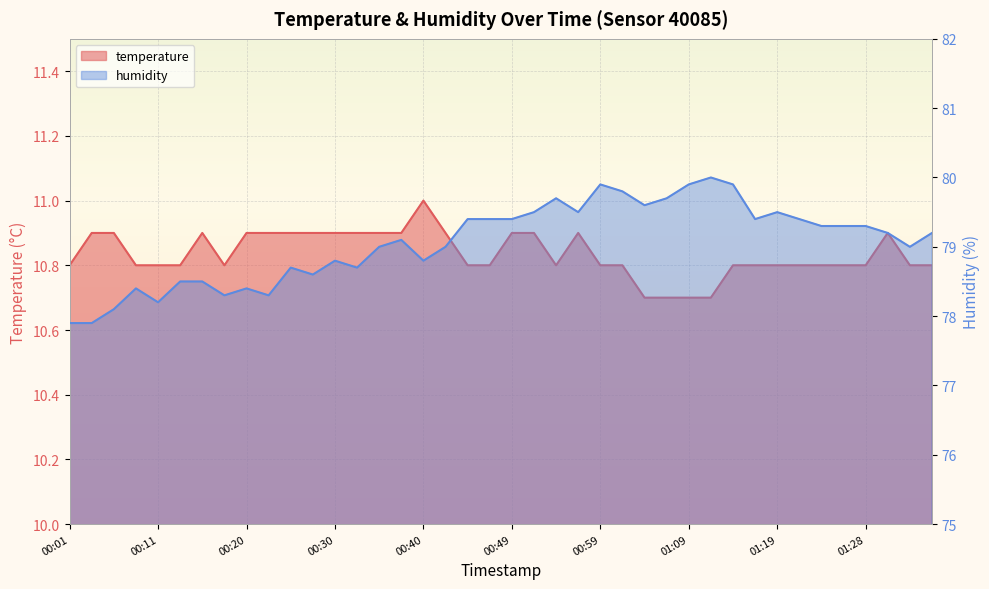

What is the difference between the maximum and minimum values in the humidity series?

2.1